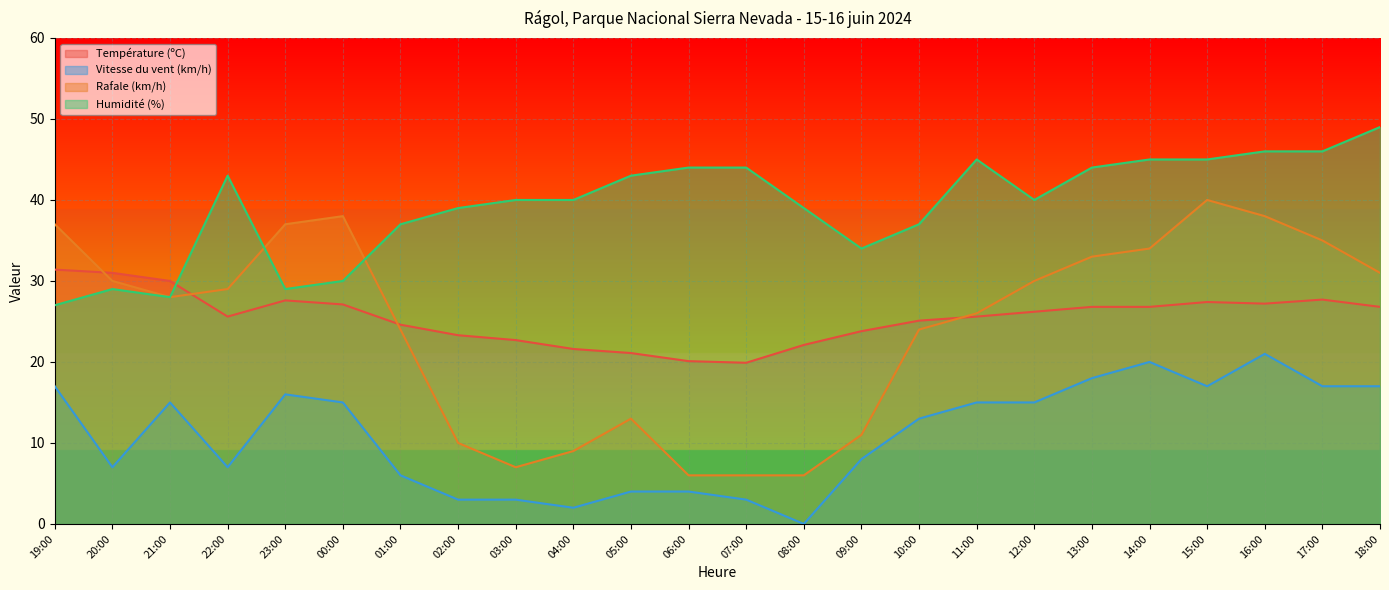

True or false: Rafale (km/h) and Vitesse du vent (km/h) cross at least once.

False